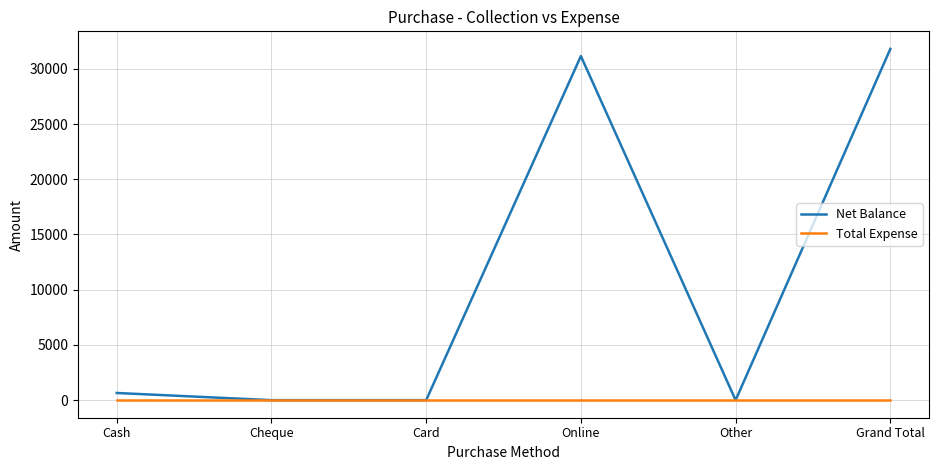

Count the number of data series in this chart.

2